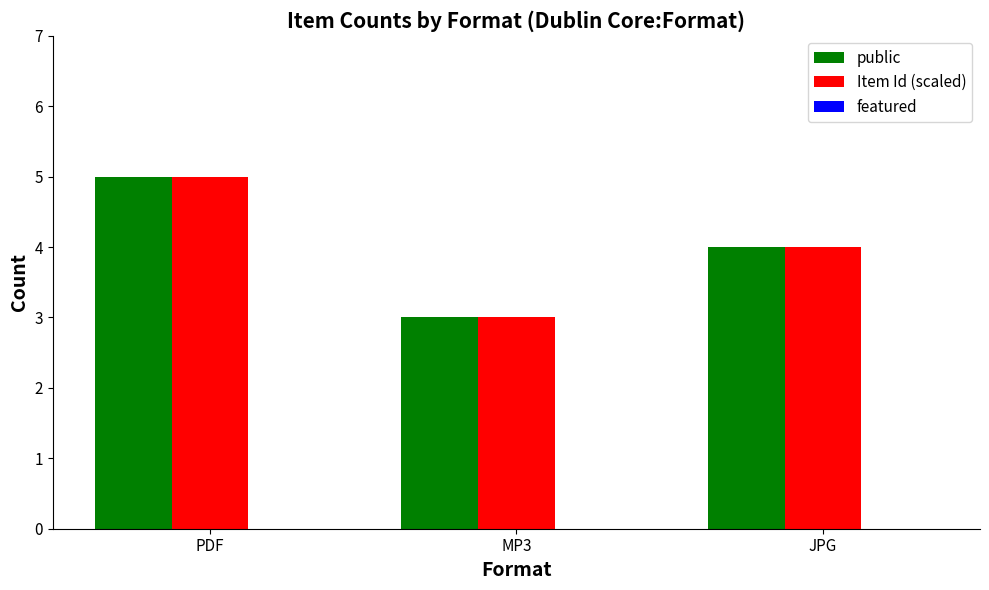

At which label does Item Id (scaled) first exceed 4?

PDF